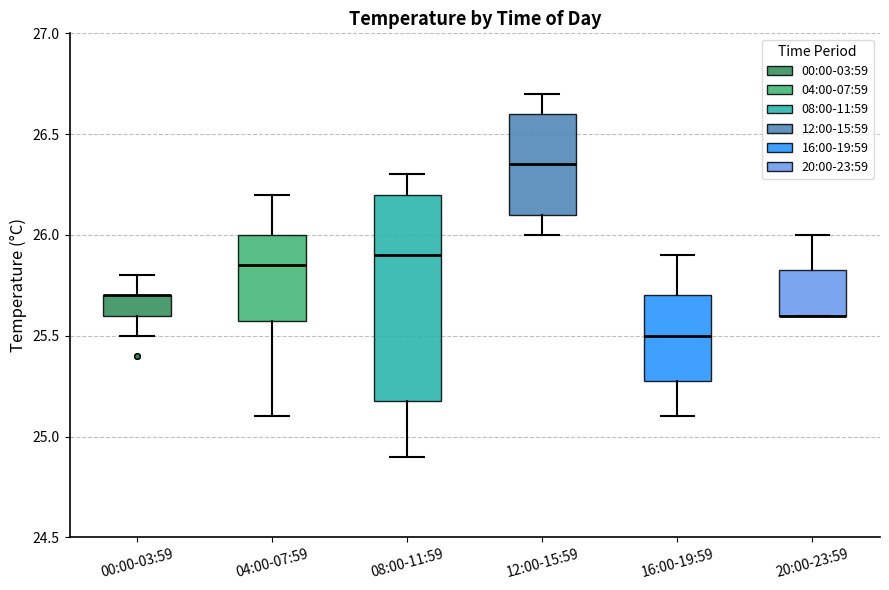

Reading left to right, read every box against the y-axis: the position of its median line, the range the box covers, and the ends of its whiskers. The values are not printed on the chart, so give them approximately, as read against the axis.

00:00-03:59: median 25.70 (drawn on the box's upper edge), box 25.60 to 25.70, whiskers 25.50 to 25.80
04:00-07:59: median 25.85, box 25.60 to 26.00, whiskers 25.10 to 26.20
08:00-11:59: median 25.90, box 25.20 to 26.20, whiskers 24.90 to 26.30
12:00-15:59: median 26.35, box 26.10 to 26.60, whiskers 26.00 to 26.70
16:00-19:59: median 25.50, box 25.30 to 25.70, whiskers 25.10 to 25.90
20:00-23:59: median 25.60 (drawn on the box's lower edge), box 25.60 to 25.85, whiskers 25.60 to 26.00